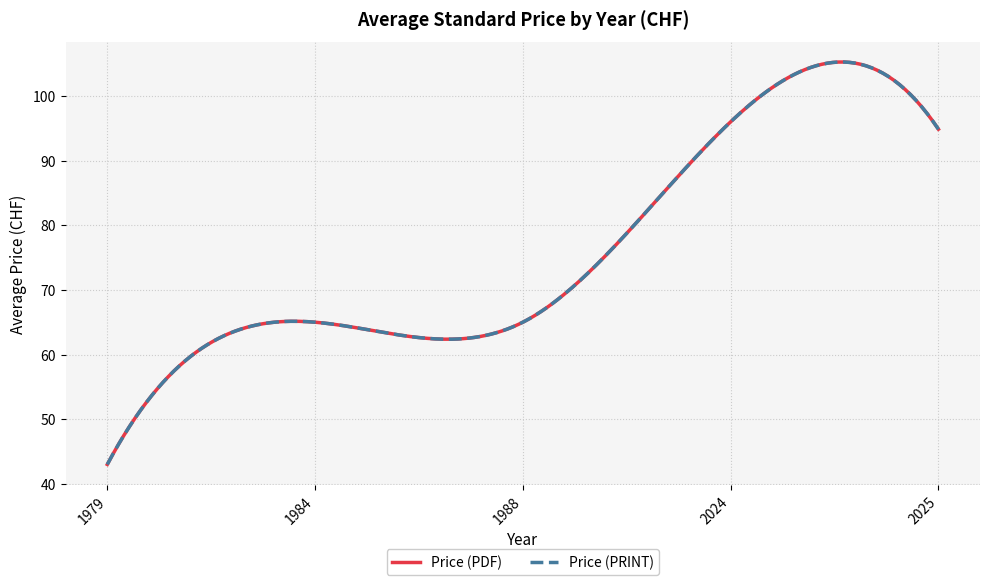

What is the smallest value displayed?

43.0